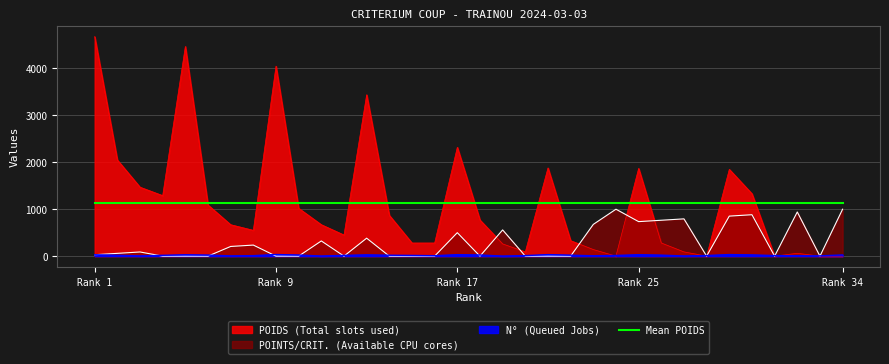

Rank the series by their average value, from lowest to highest.

N° (Queued Jobs), POINTS/CRIT. (Available CPU cores), POIDS (Total slots used)